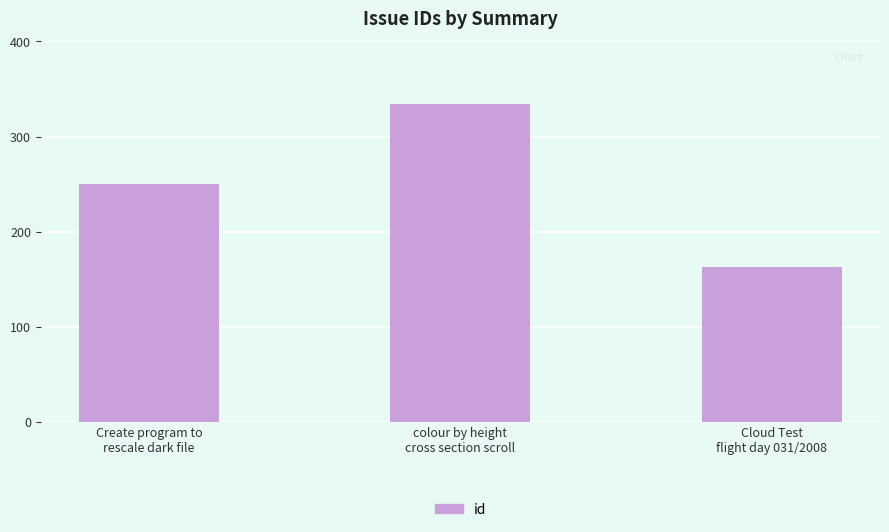

What is the greatest value displayed?

334